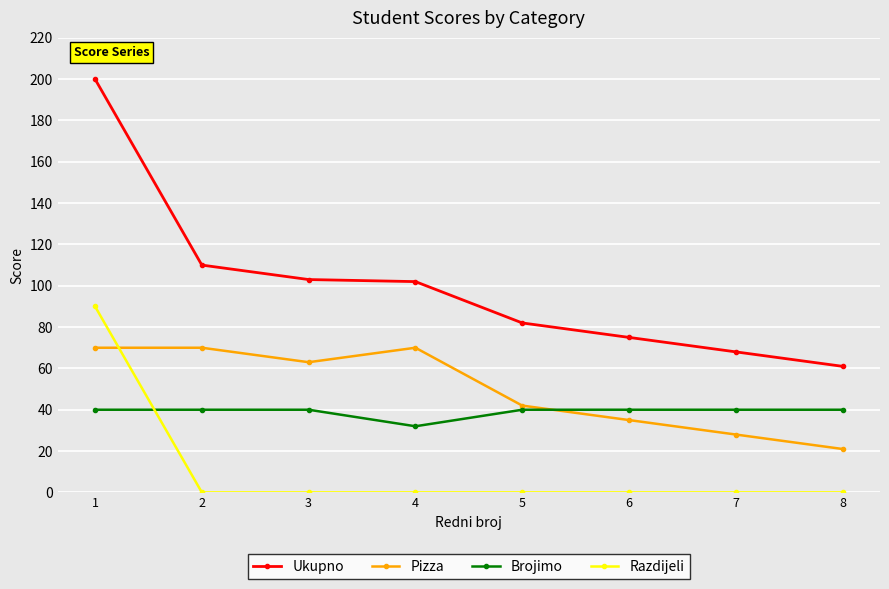

What is the highest value of the Ukupno series?

200